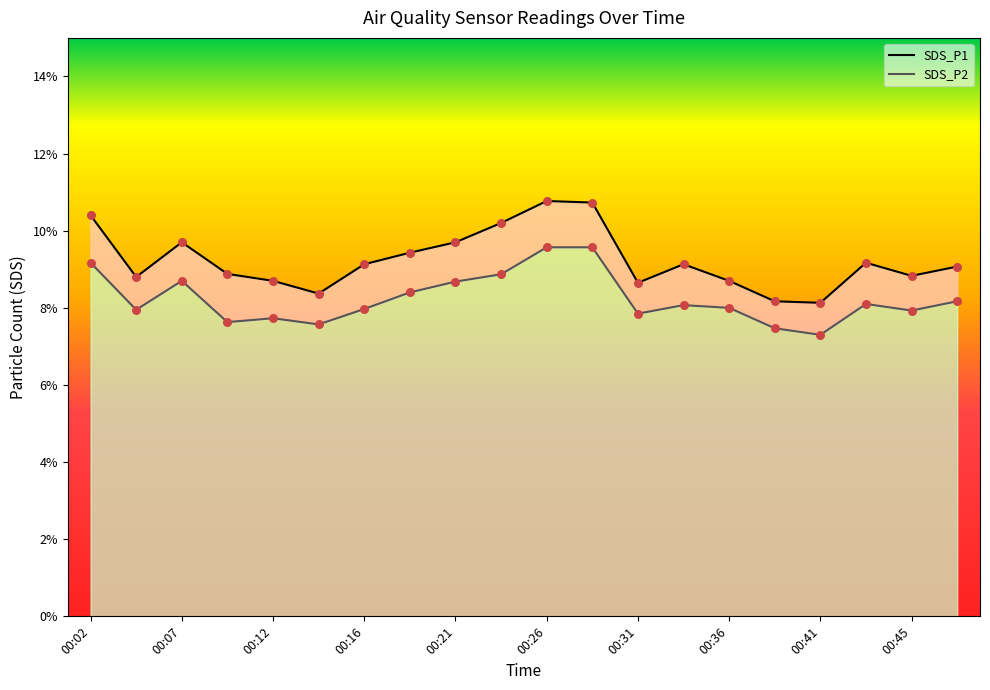

Which series reaches the maximum Y coordinate?

SDS_P1